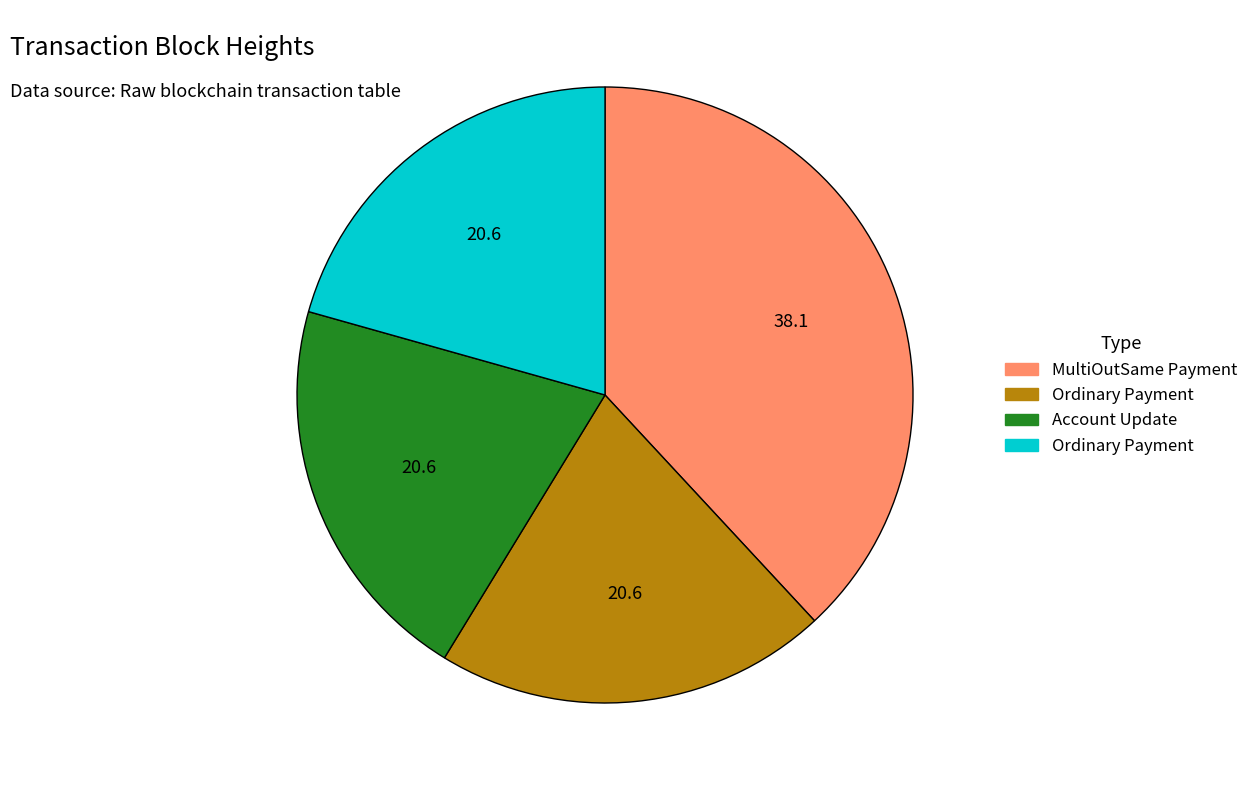

Is there any slice that represents more than half of the pie?

No